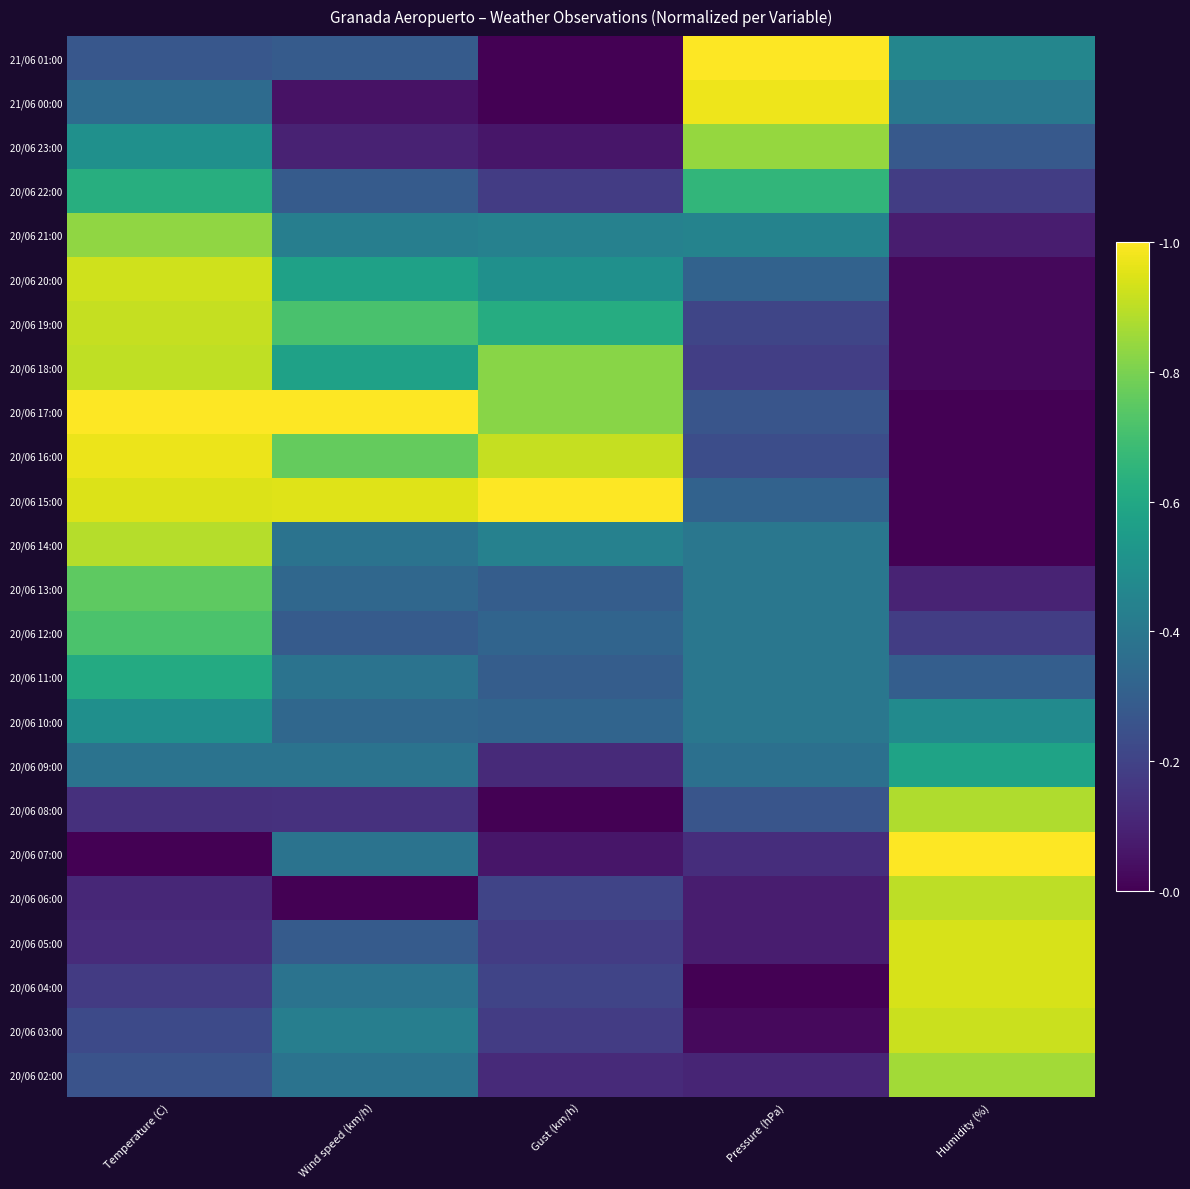

At how many categories does at least one series exceed 0?

5